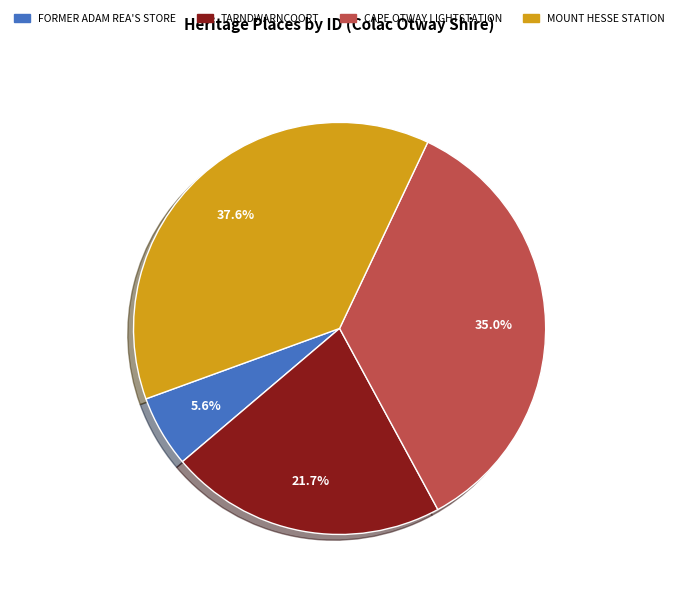

What percentage is NOT represented by CAPE OTWAY LIGHTSTATION?

65.0%